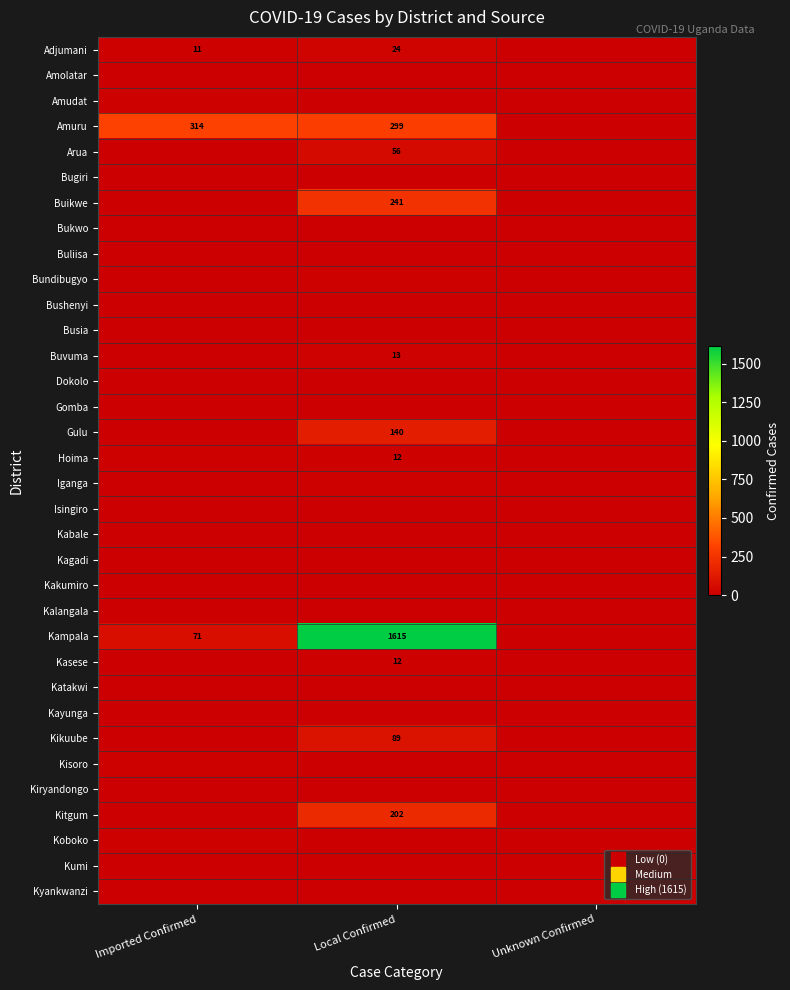

Which series has the largest range (max minus min)?

Kampala